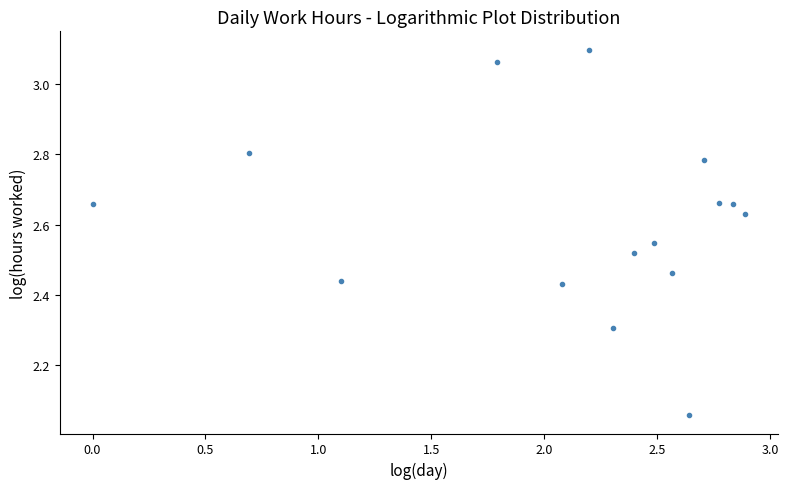

What is the range of Y values (max minus min)?

1.0